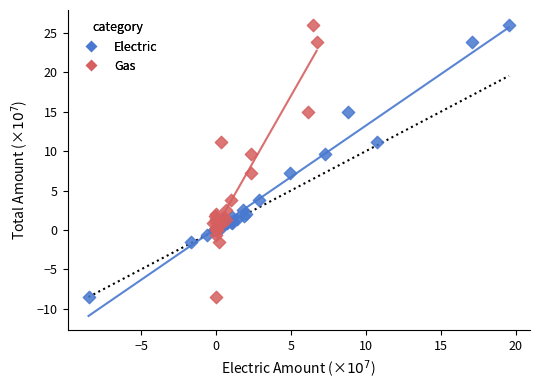

What are all the series names shown in the legend?

Electric, Gas